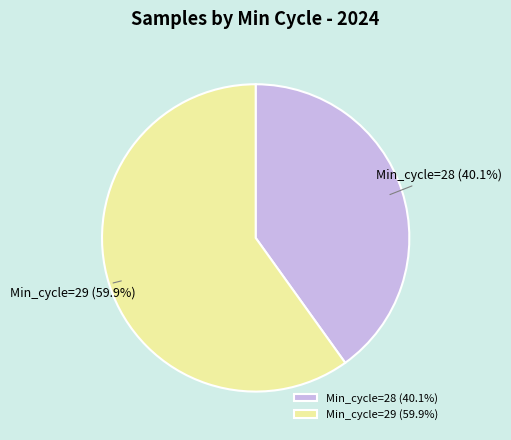

What portion of the pie excludes Min_cycle=29 (59.9%)?

40.1%